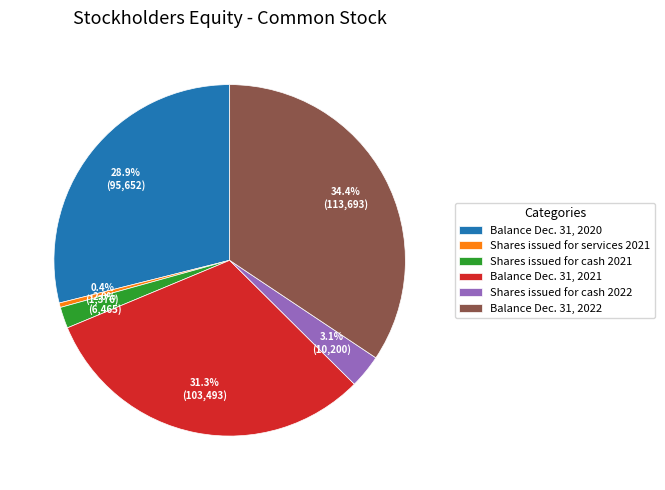

To the nearest percent, what is the average slice percentage?

17%